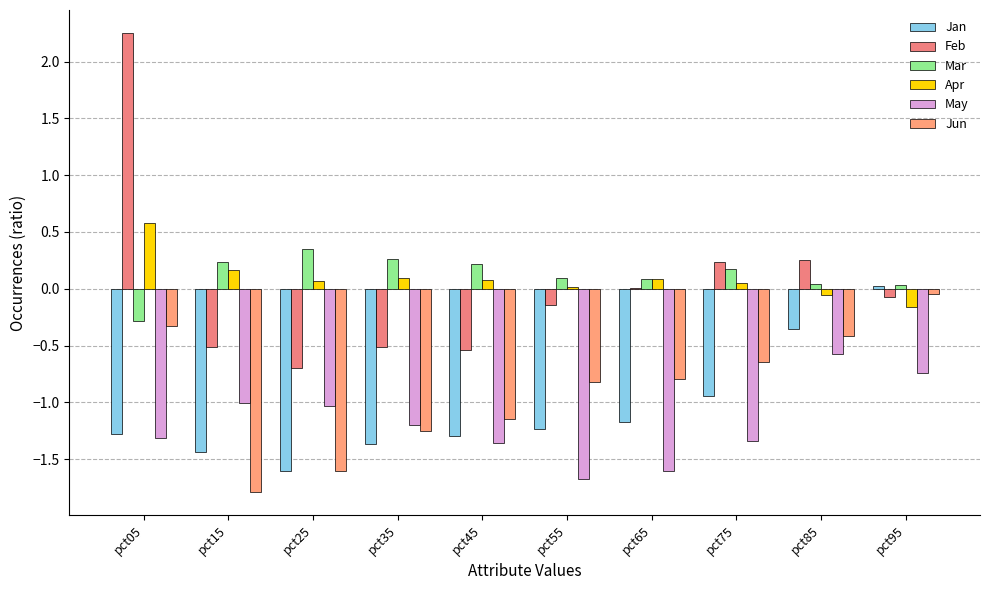

What is the spread (max minus min) of values at pct65?

1.7